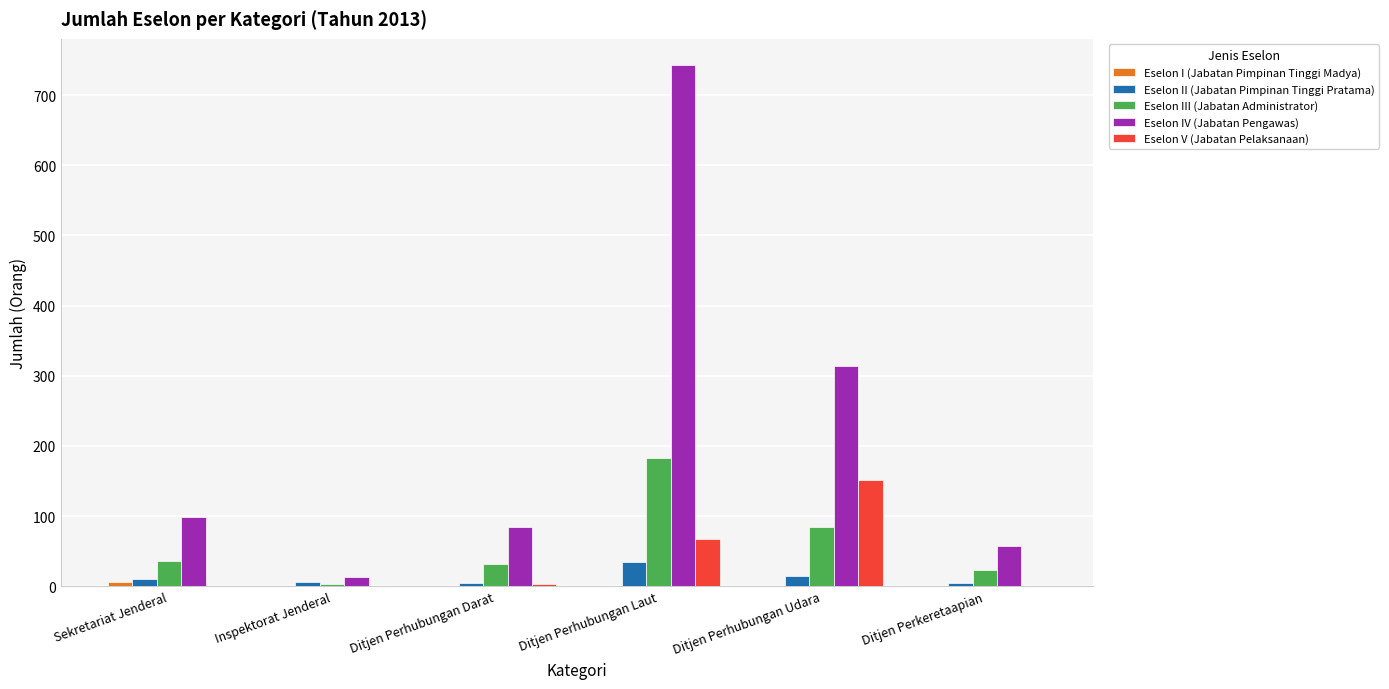

Where is Eselon IV (Jabatan Pengawas) nearest to the value 378?

Ditjen Perhubungan Udara